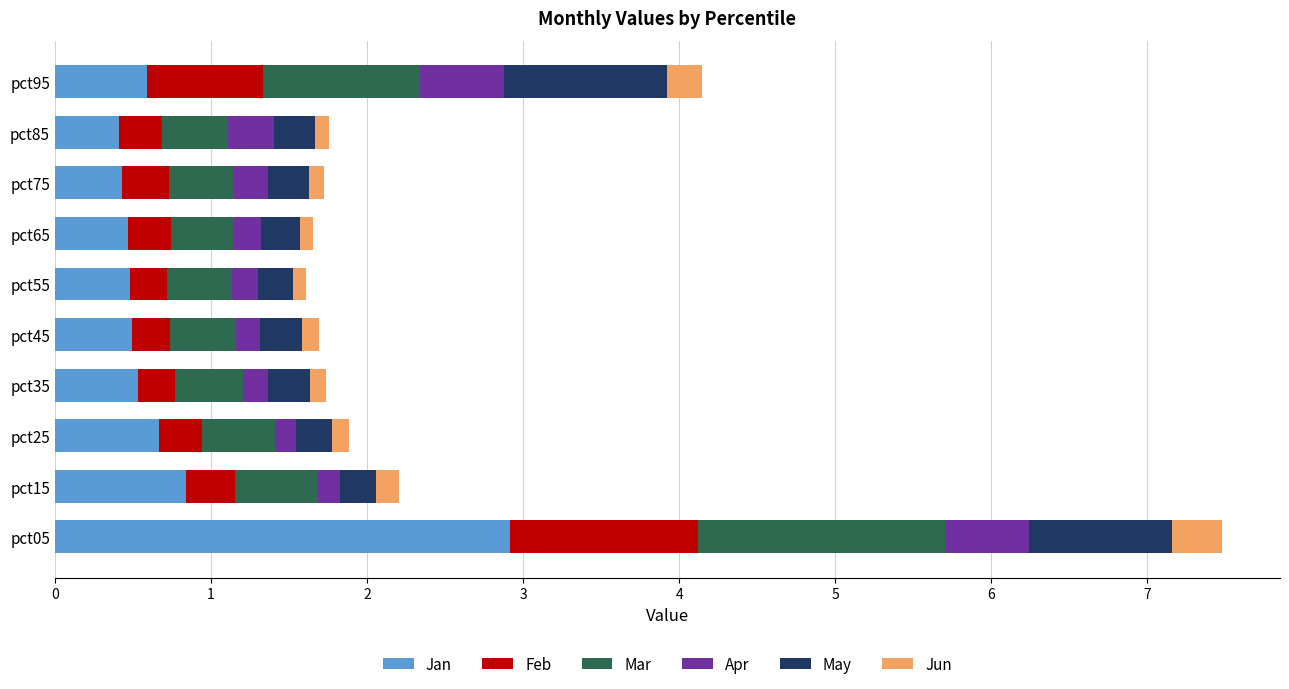

How many categories are shown in the chart?

10